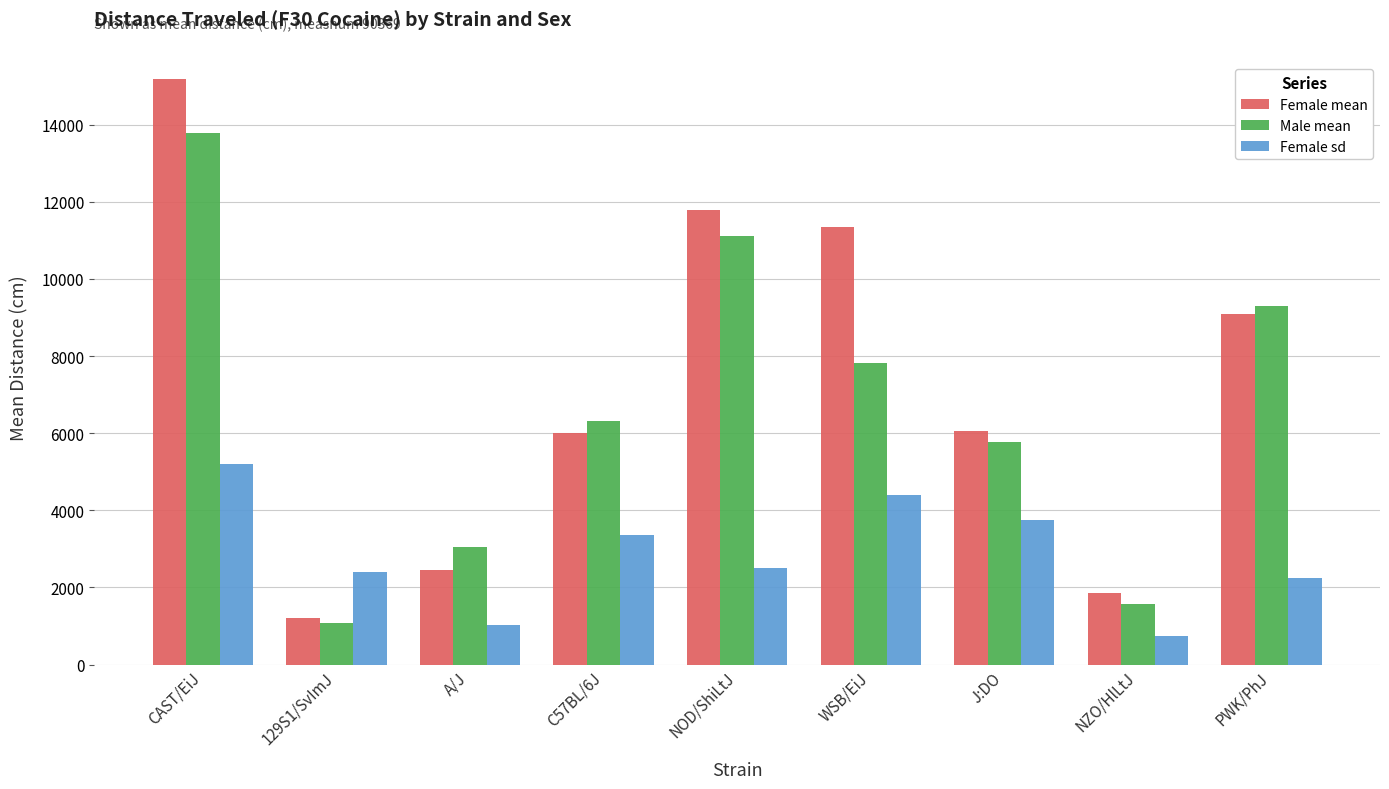

The value of Male mean at WSB/EiJ is 3003.2. True or false?

False